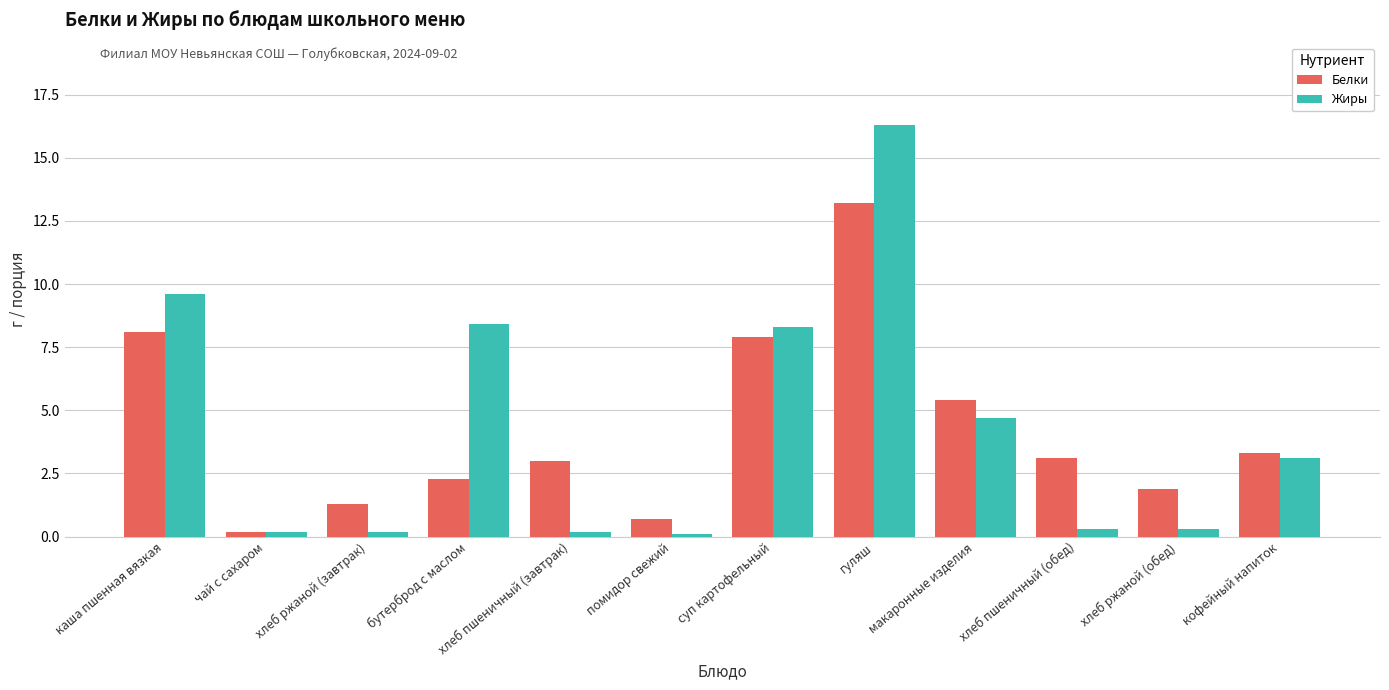

What is the approximate value of Жиры at хлеб ржаной (завтрак)?

0.2